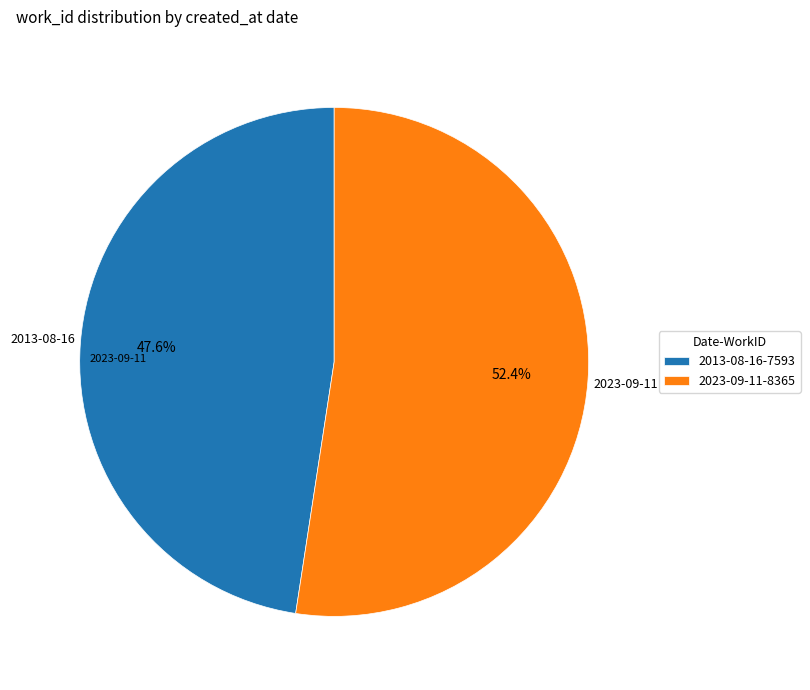

Approximately how many times larger is the value at 2023-09-11 compared to 2013-08-16?

1.1